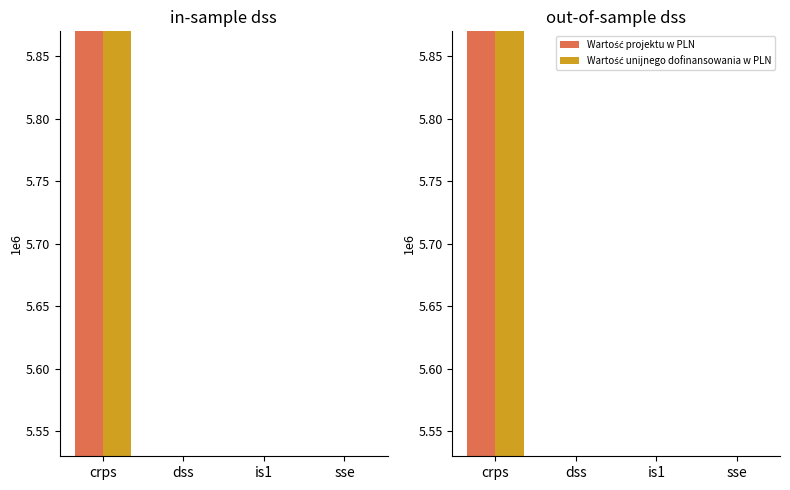

The Wartość projektu w PLN series shows 12982951.8 at crps. True or false?

False